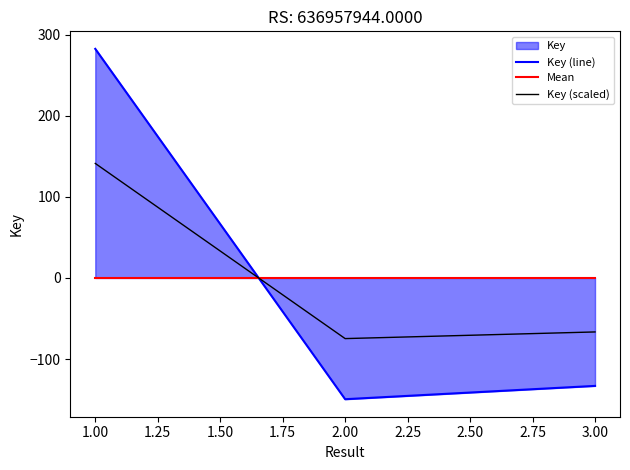

What is the minimum value for Key (scaled)?

-74.8